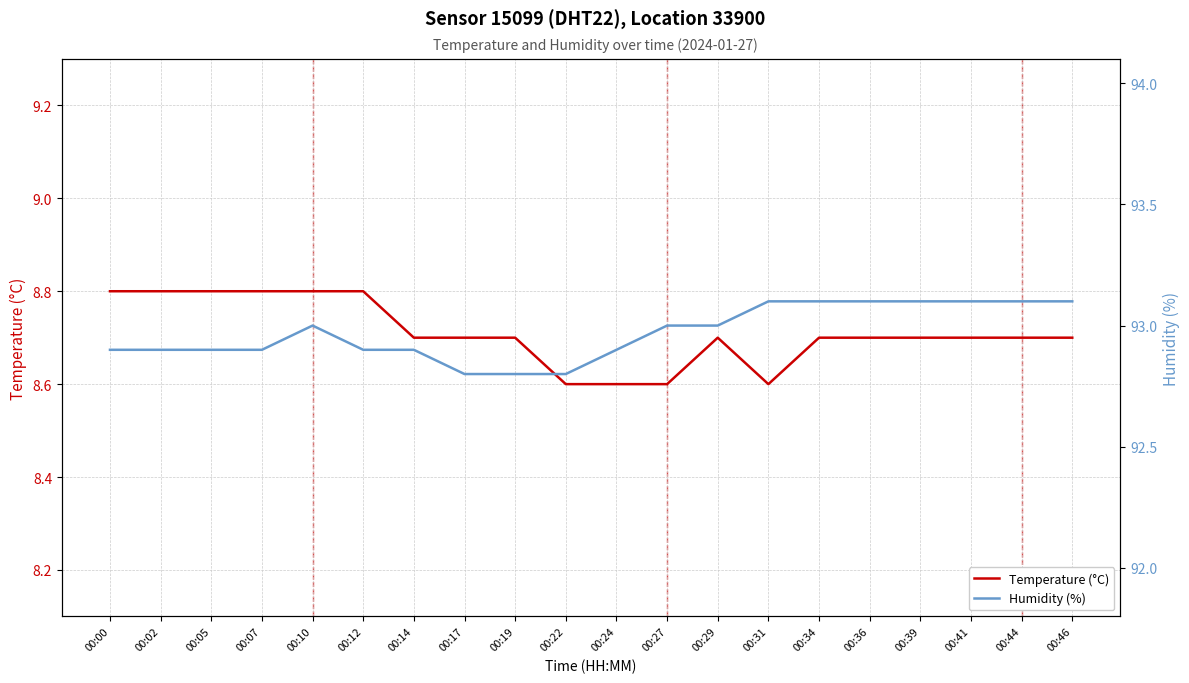

True or false: Humidity (%) has more than 0 points higher than both neighbors.

True